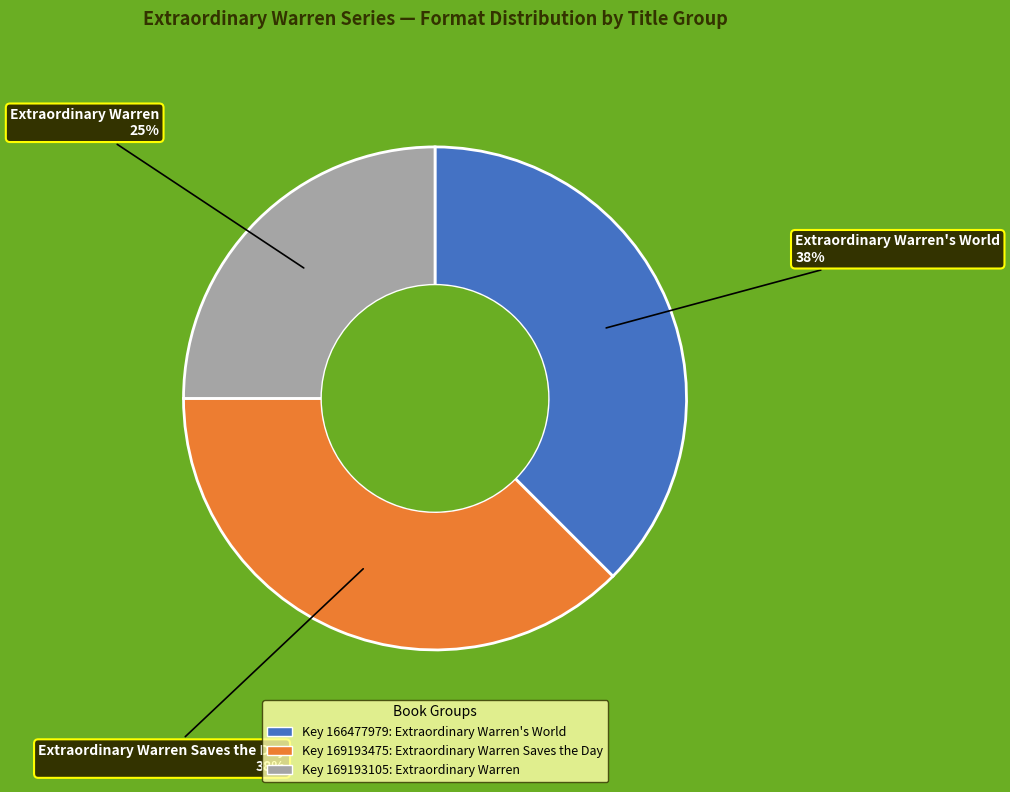

Does any single category account for the majority?

No